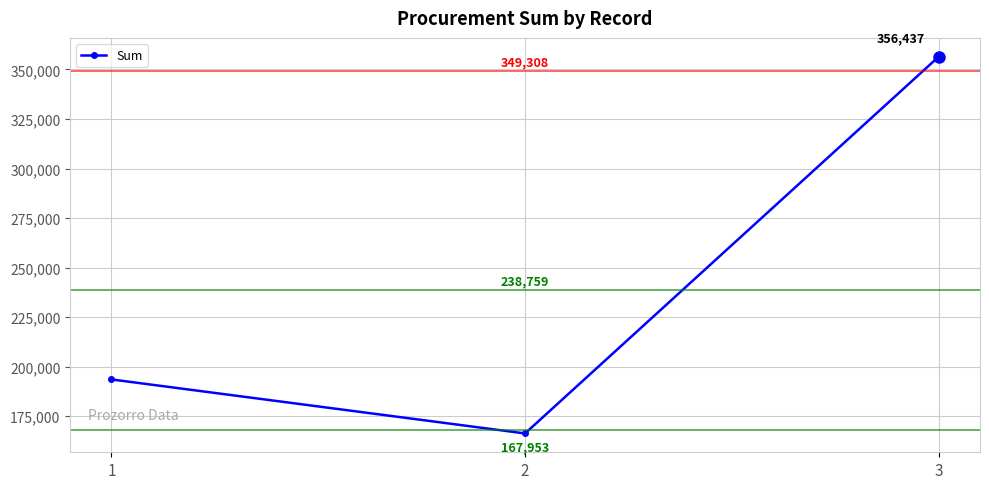

Which category has the highest value across all series?

3